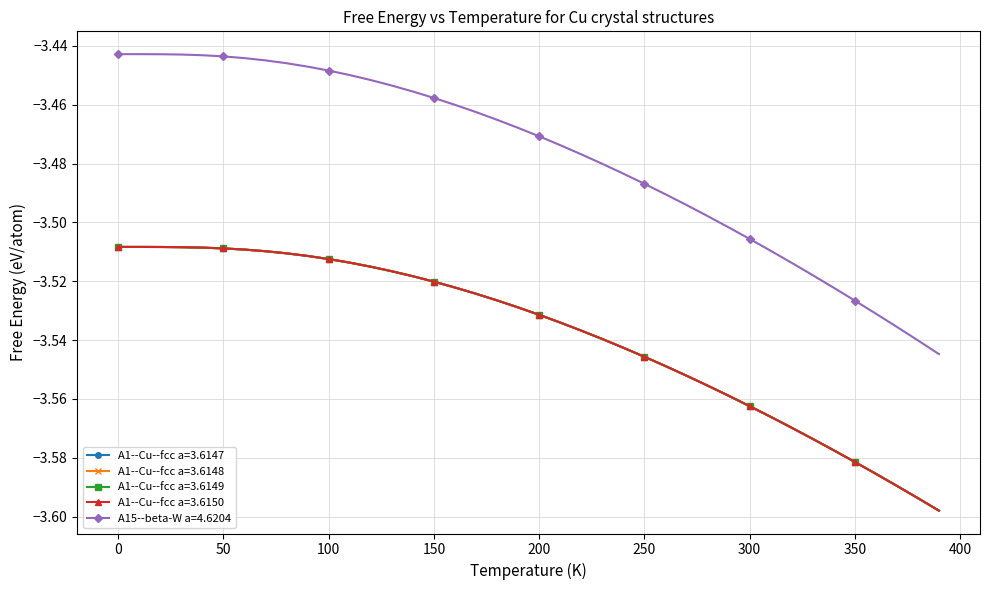

True or false: A1--Cu--fcc a=3.6148 and A15--beta-W a=4.6204 cross at least once.

False